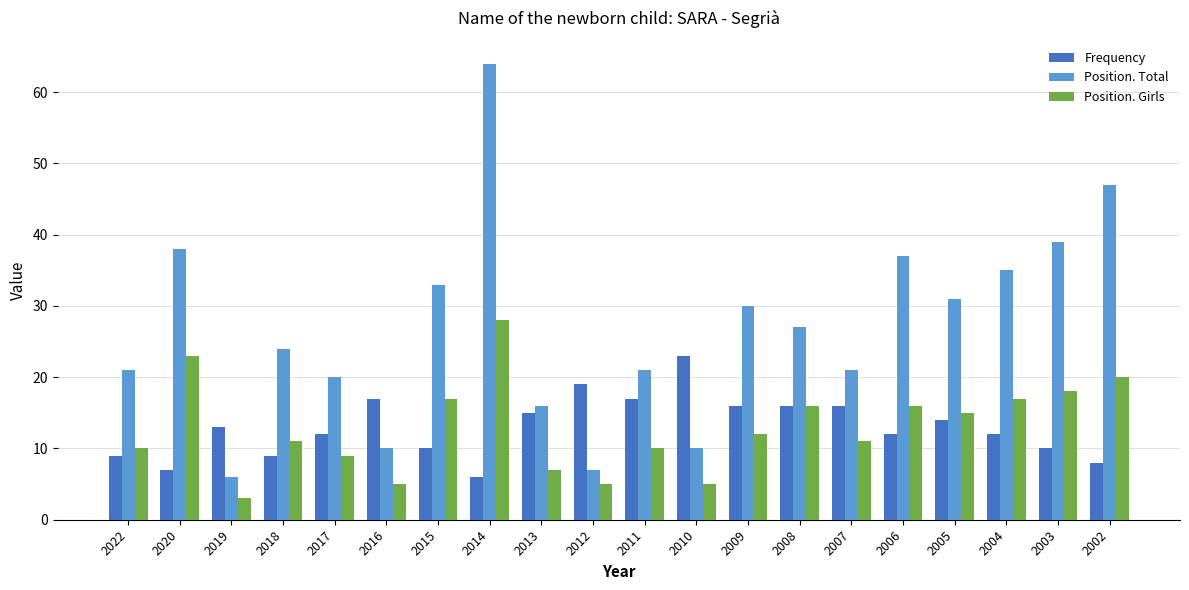

What is the difference between the Position. Girls values at 2013 and 2017?

2